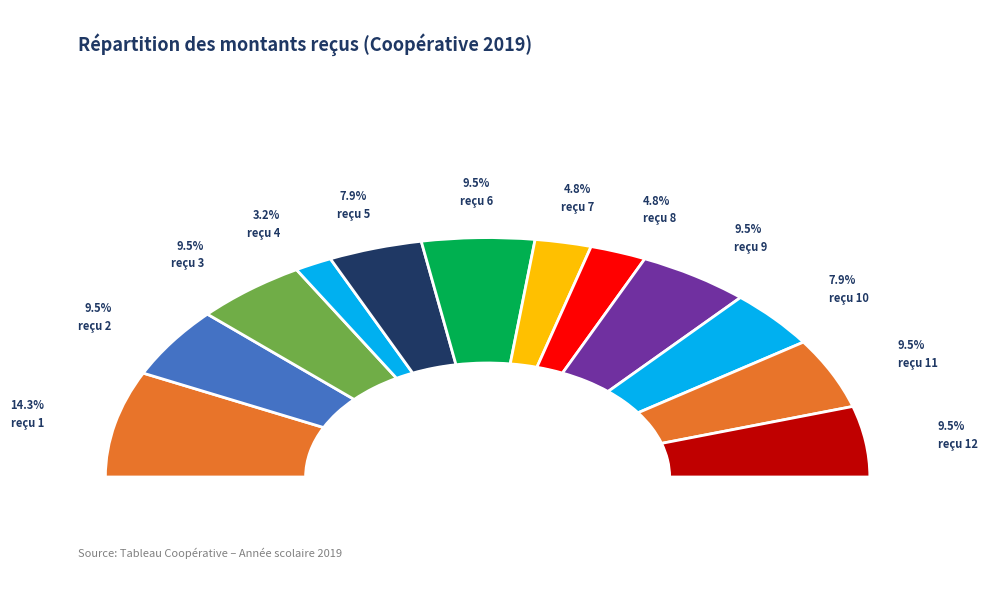

The reçu 10 slice represents 8% of the pie. True or false?

True